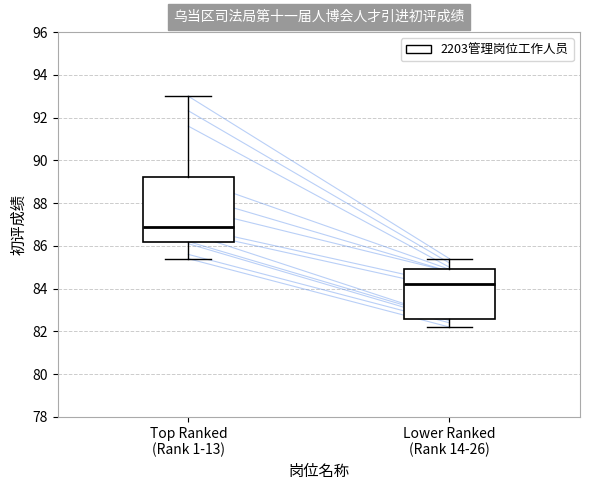

Where does the upper whisker of the box for Top Ranked (Rank 1-13) end on the y-axis? The values are not printed on the chart, so give them approximately, as read against the axis.

93.0